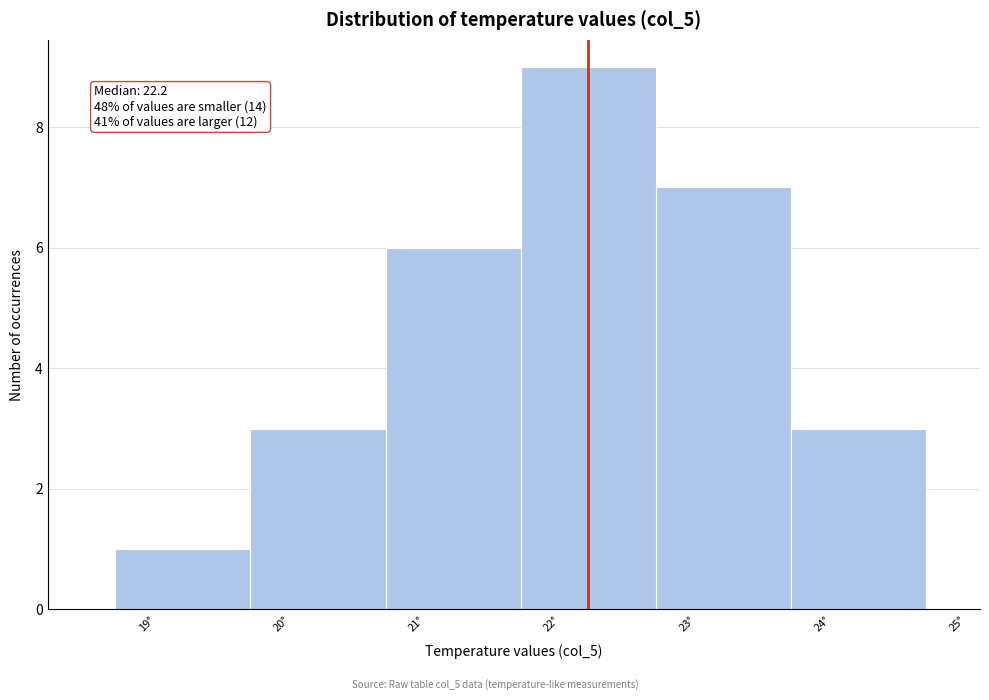

Over which range of the x-axis is the bar tallest?

21.7 to 22.7